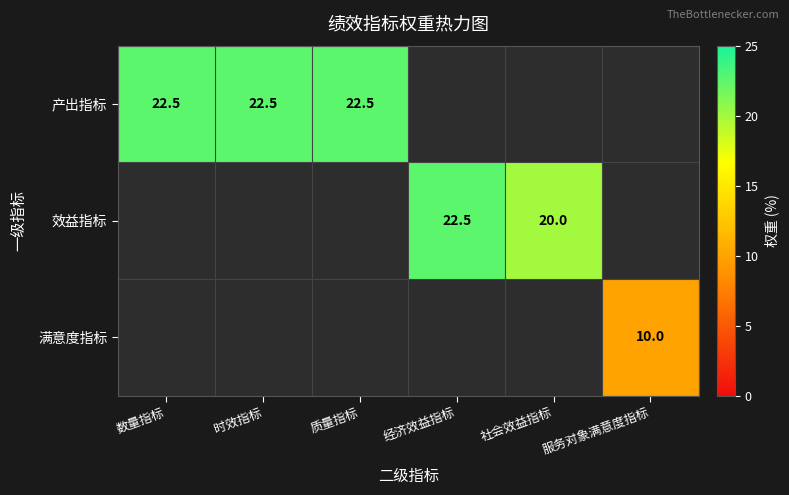

What is the sum of the 效益指标 values at 经济效益指标 and 社会效益指标?

42.5